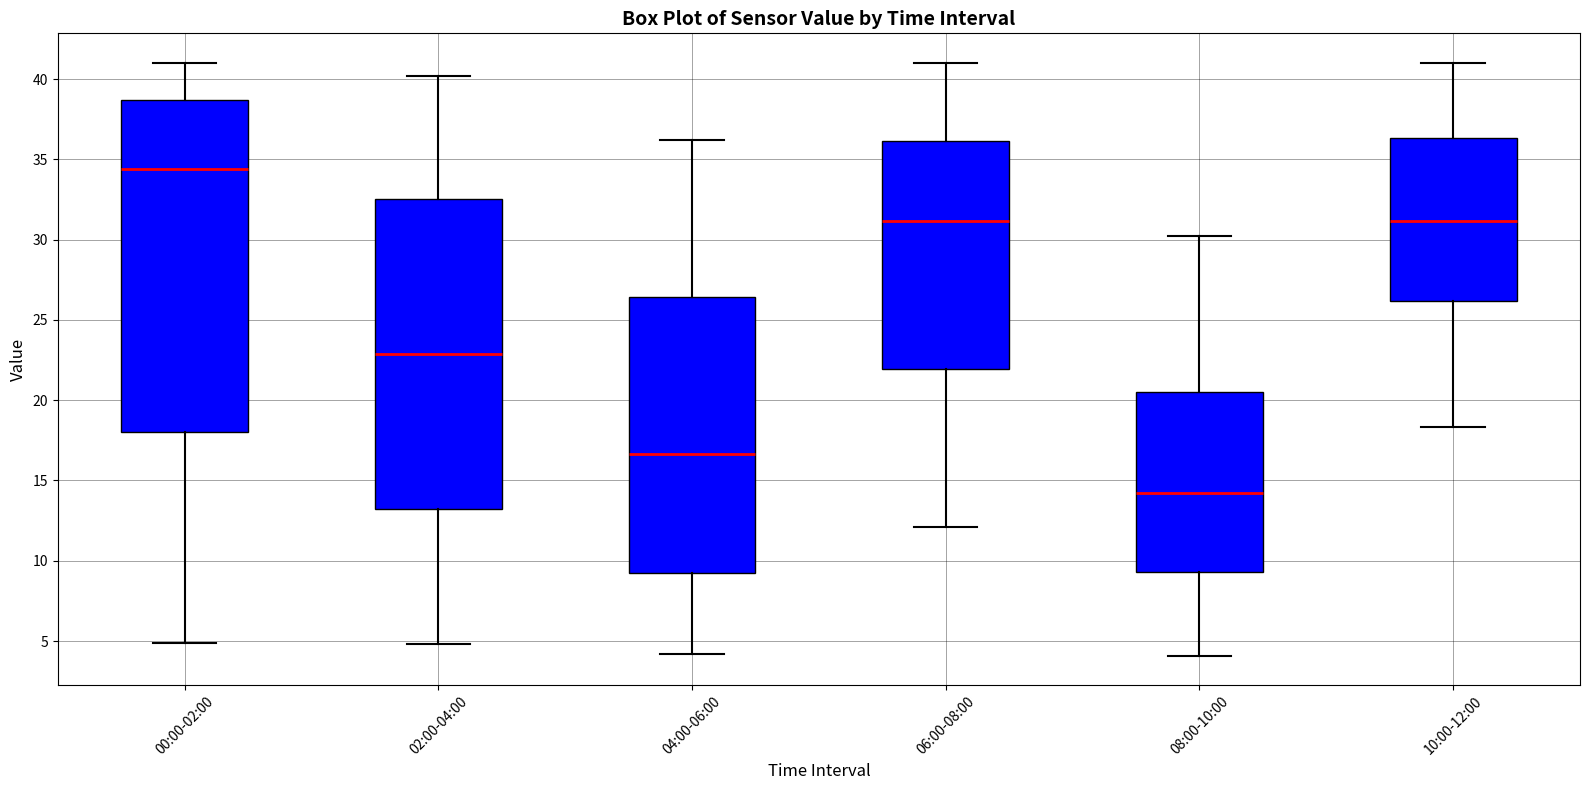

Where does the upper whisker of the box for 04:00-06:00 end on the y-axis? The values are not printed on the chart, so give them approximately, as read against the axis.

36.0